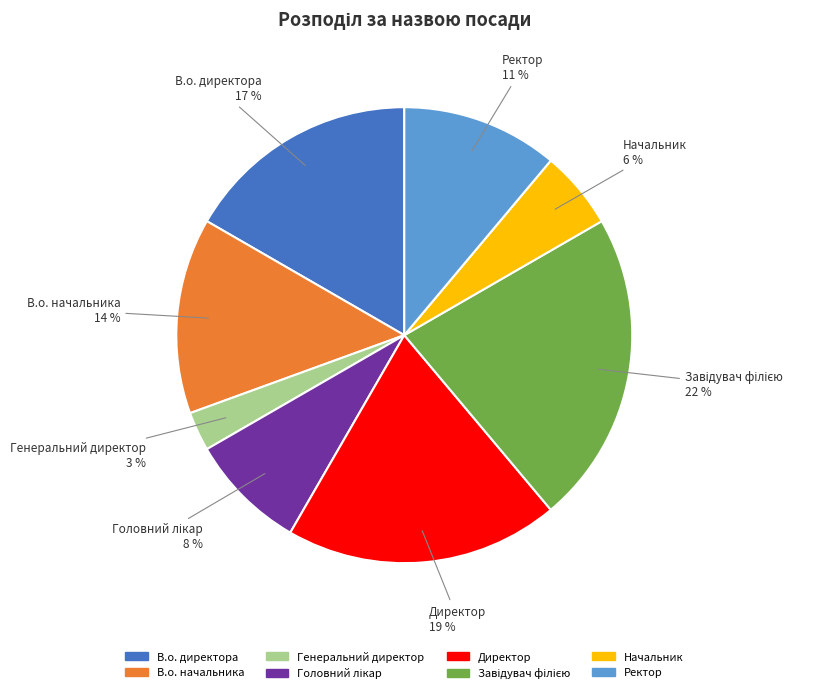

Is the sum of В.о. начальника and В.о. директора greater than half?

No